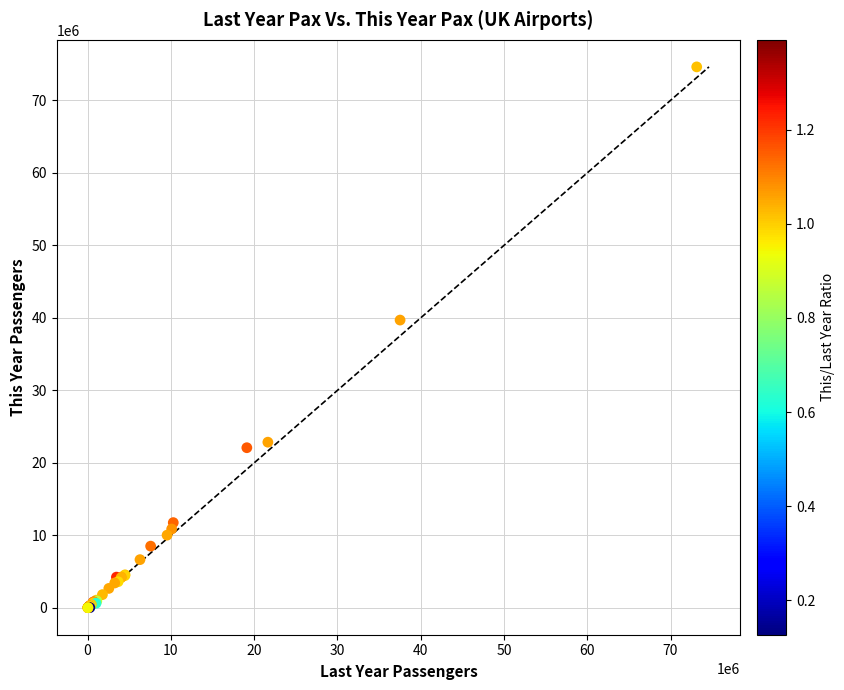

What Y value in the scatter plot is closest to 37322776?

39697450